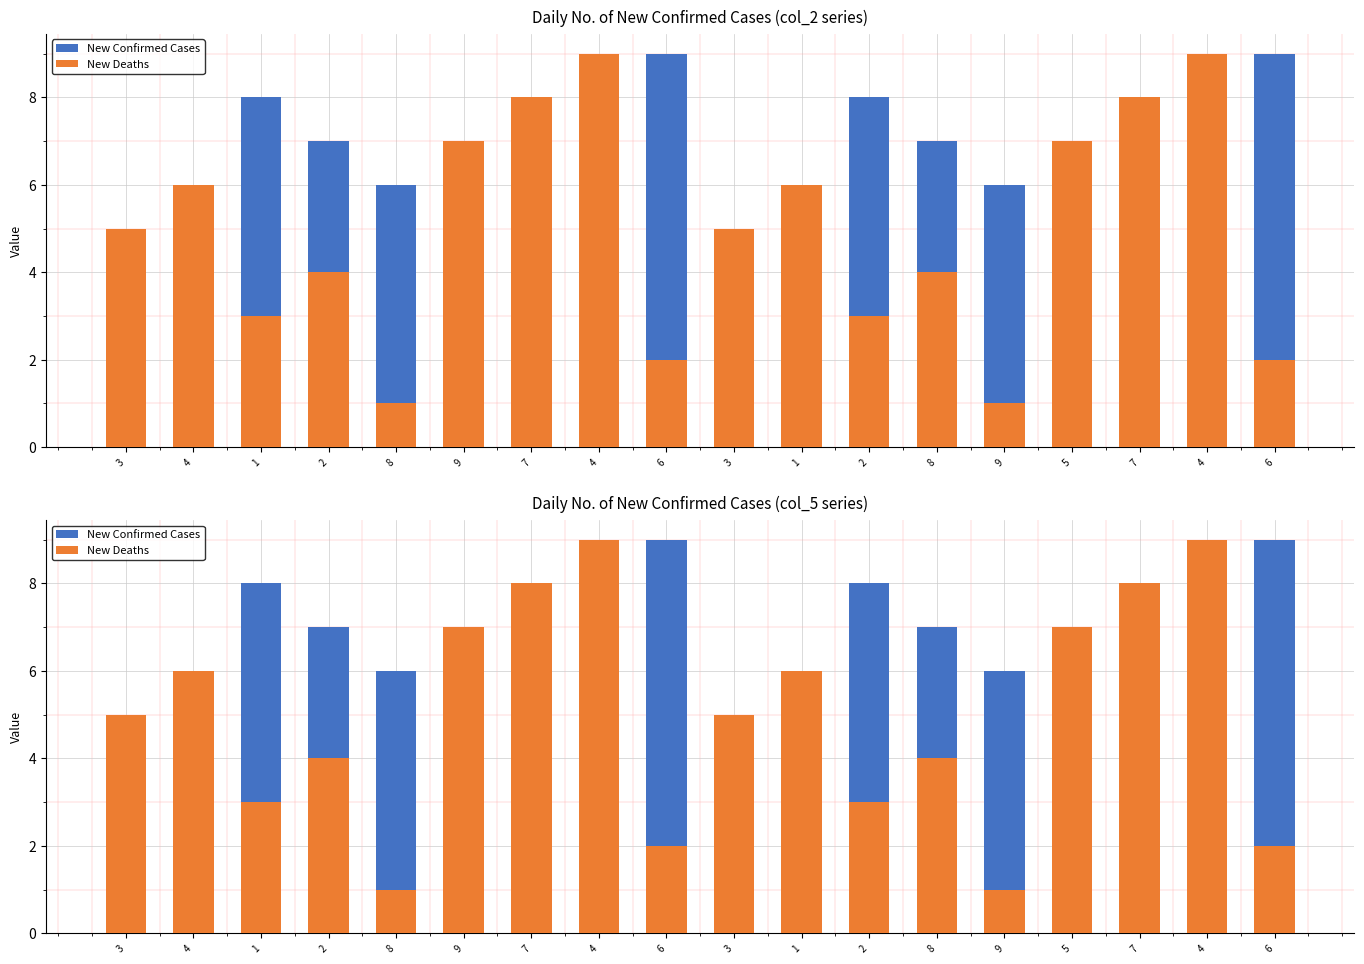

What are all the series names shown in the legend?

New Confirmed Cases, New Deaths